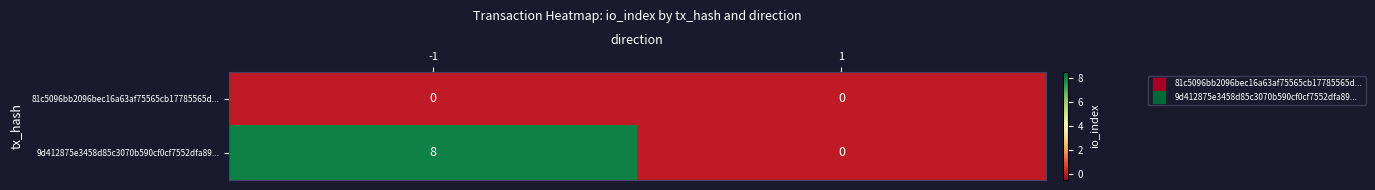

What is the total value across all series at -1?

8